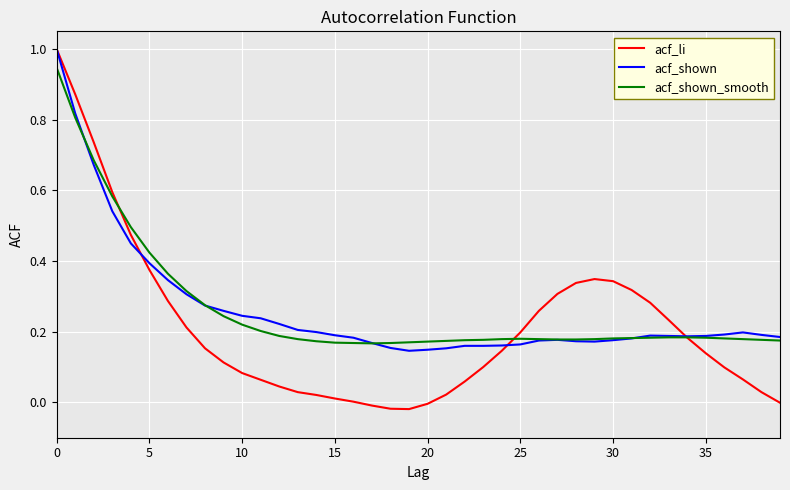

How many lines are shown in the chart?

3